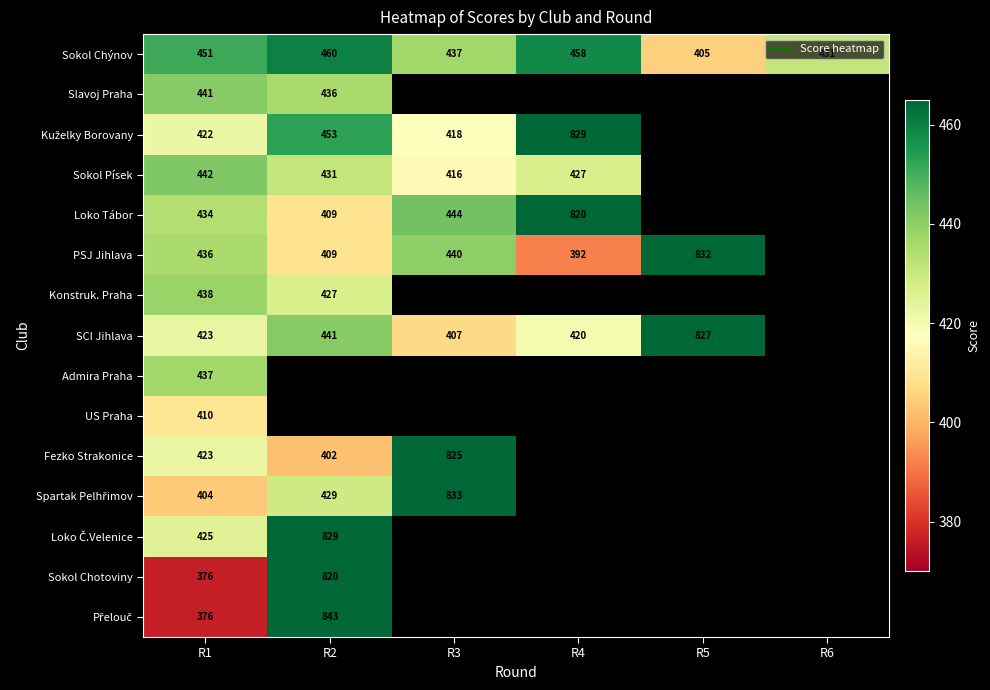

What is the greatest value displayed?

843.0